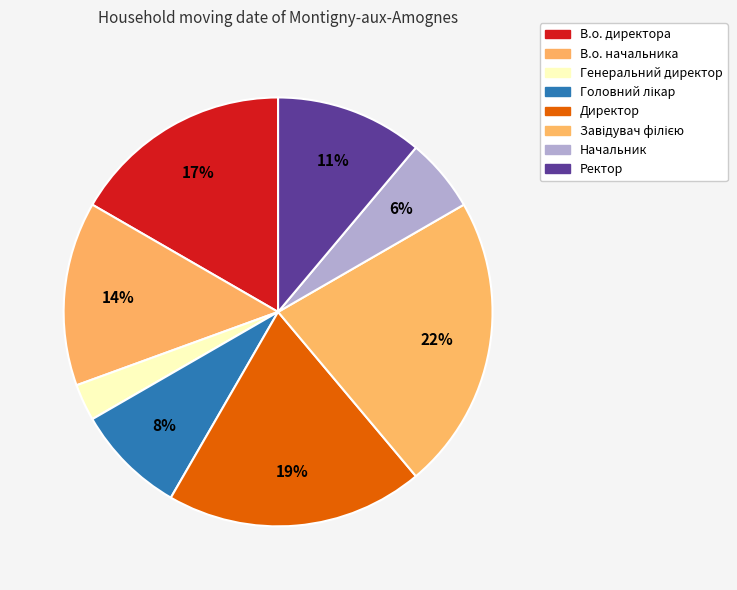

The Головний лікар slice represents 1% of the pie. True or false?

False